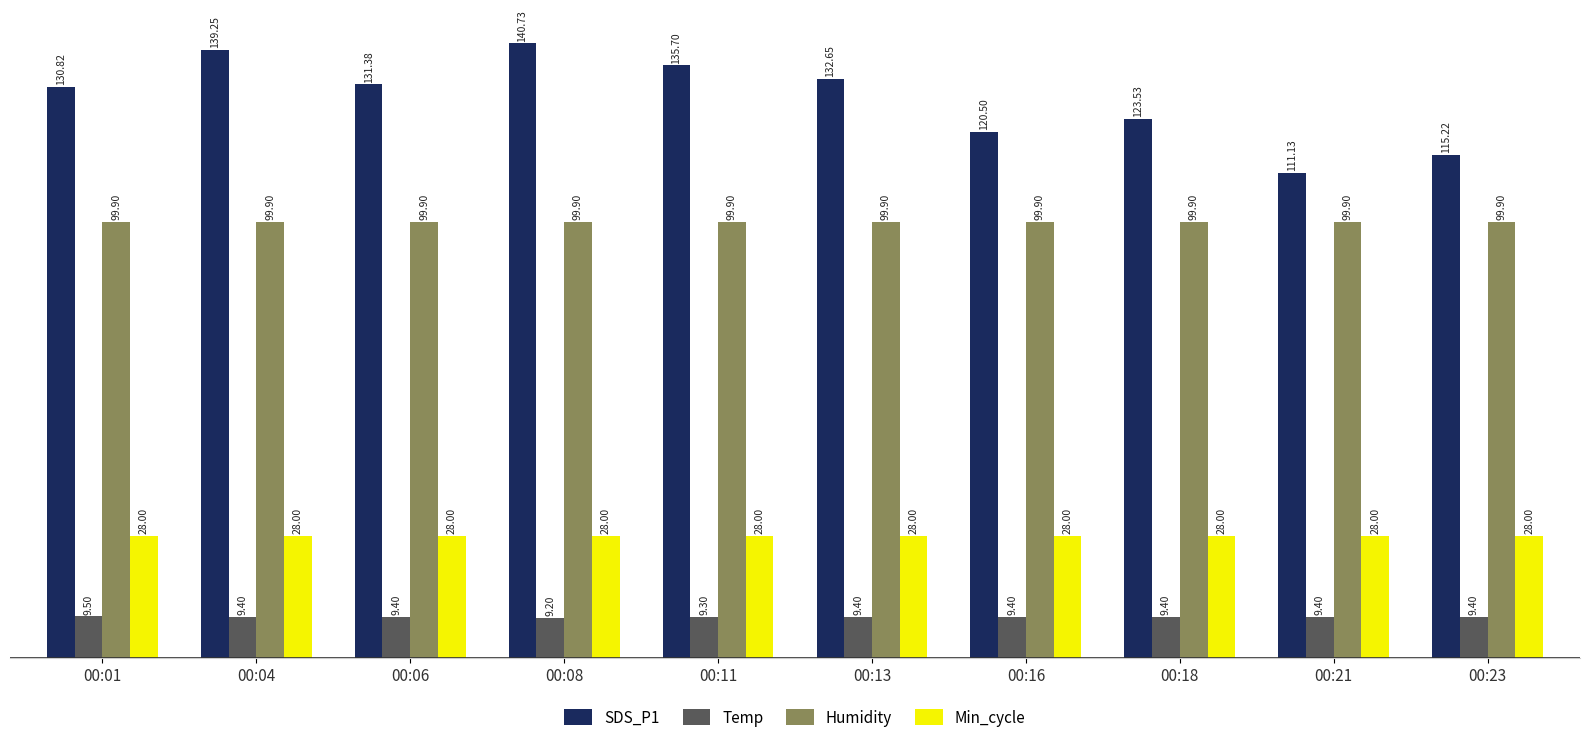

Which series has the largest range (max minus min)?

SDS_P1